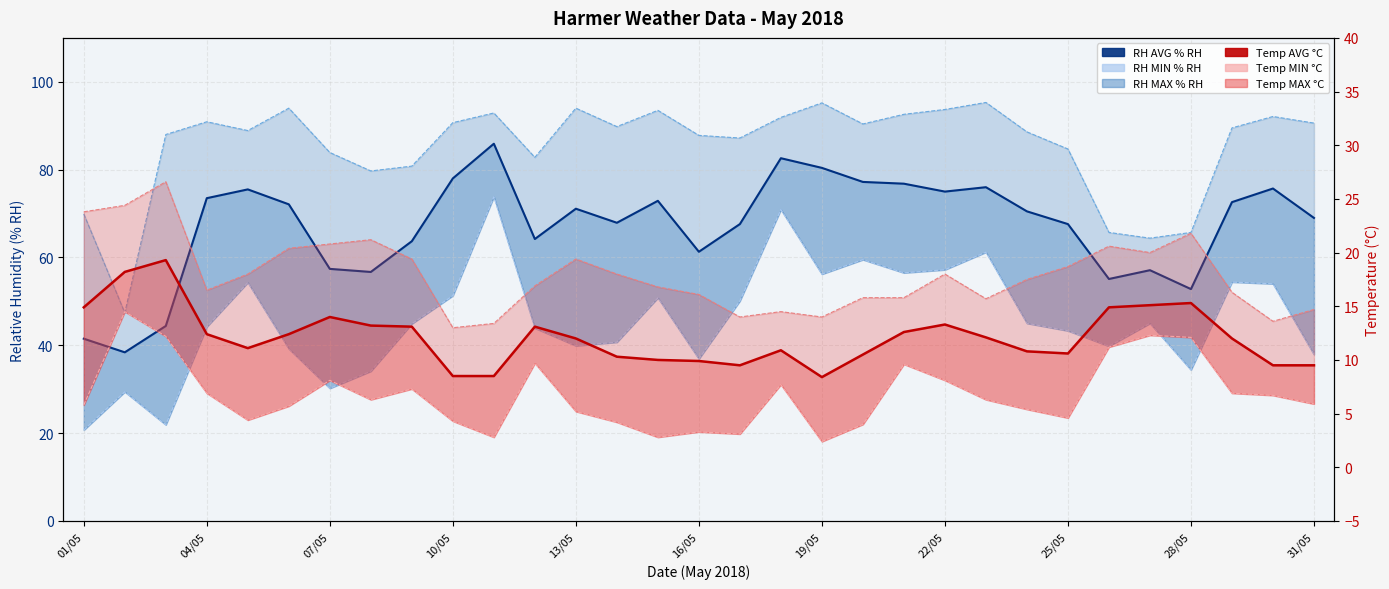

True or false: Harmer Temperature (AVG °C) and Harmer Relative Humidity (AVG % RH) cross at least once.

False